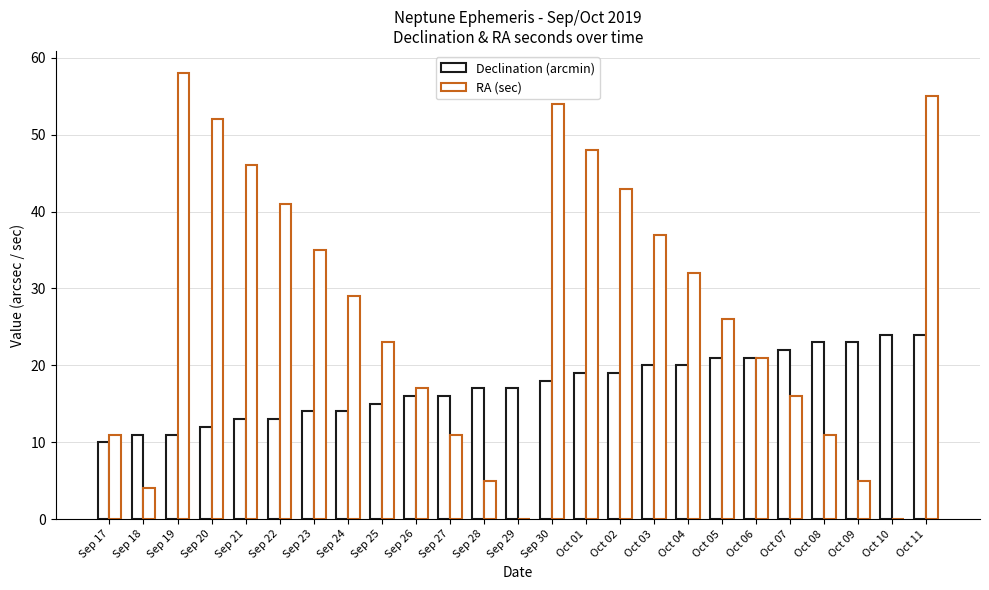

List the series in order of their overall mean, highest first.

RA (sec), Declination (arcmin)